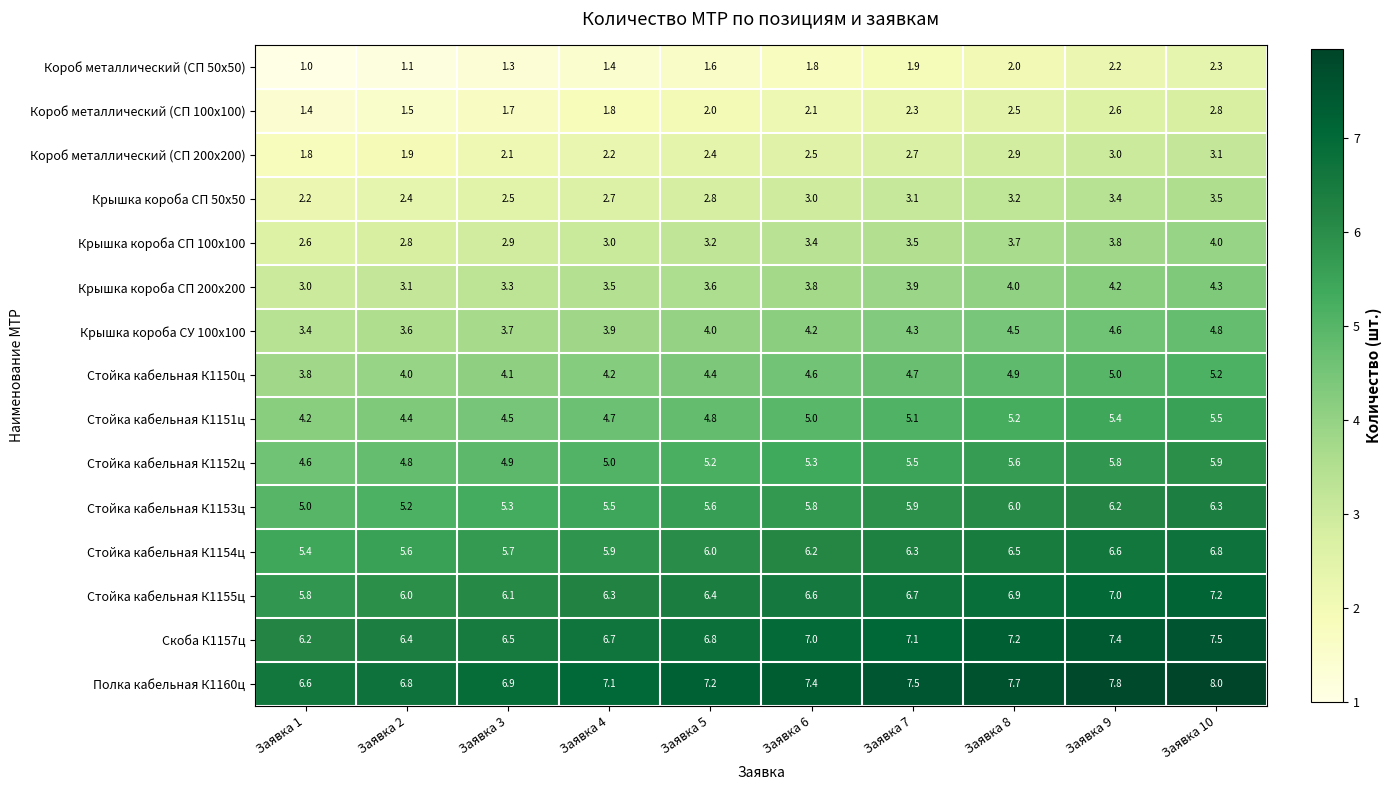

At which label does Крышка короба СП 50х50 reach its minimum?

Заявка 1